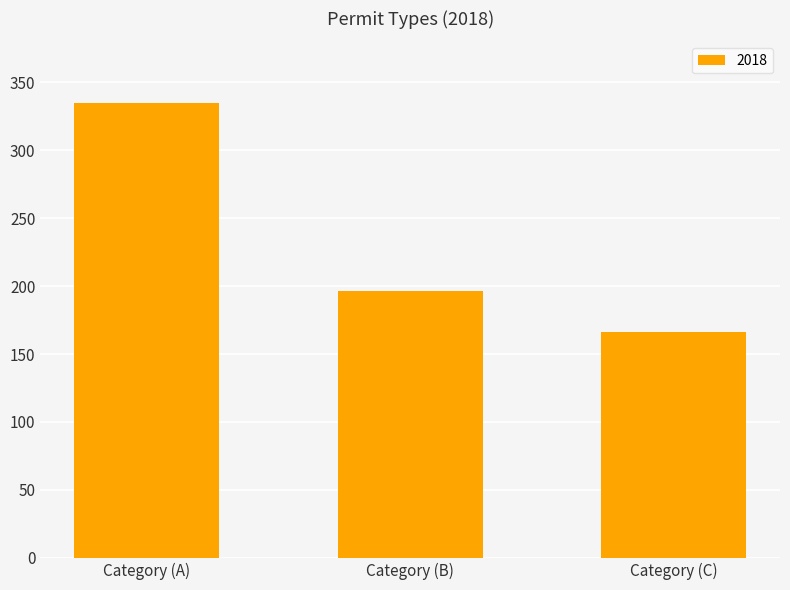

Where is the data nearest to the value 250?

Category (B)